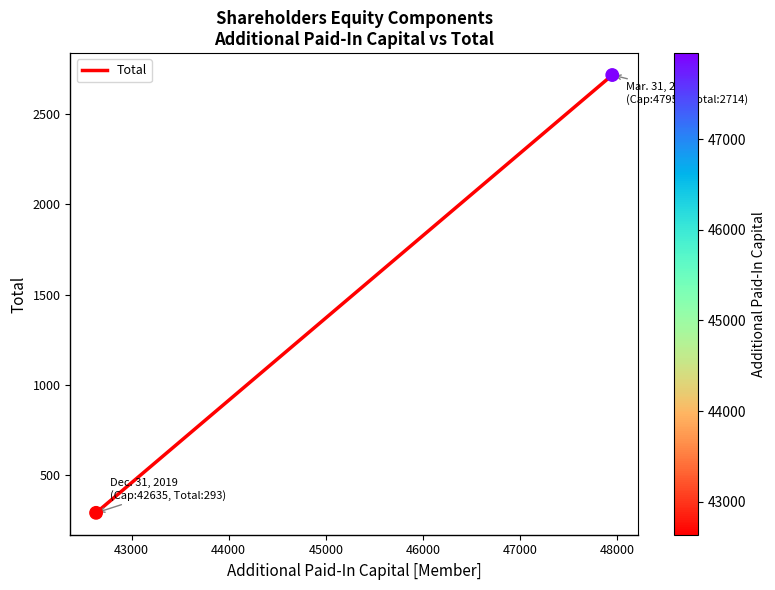

What is the average X value?

45292